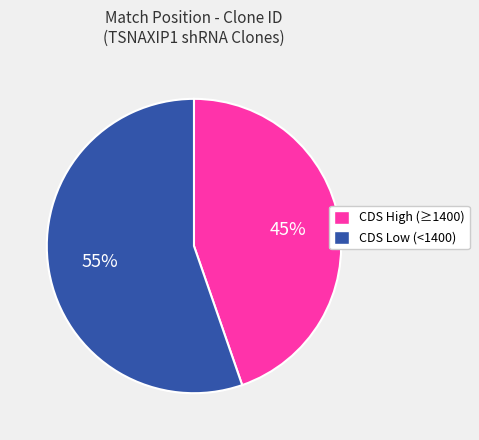

To the nearest percent, what is the average slice percentage?

50%